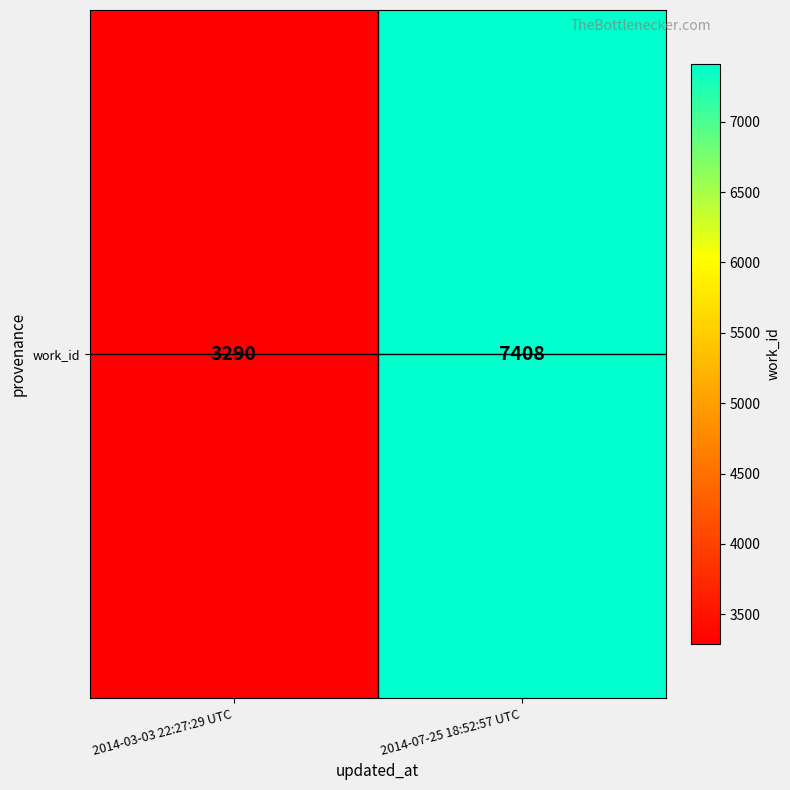

True or false: the data shows 1886 at 2014-03-03 22:27:29 UTC.

False